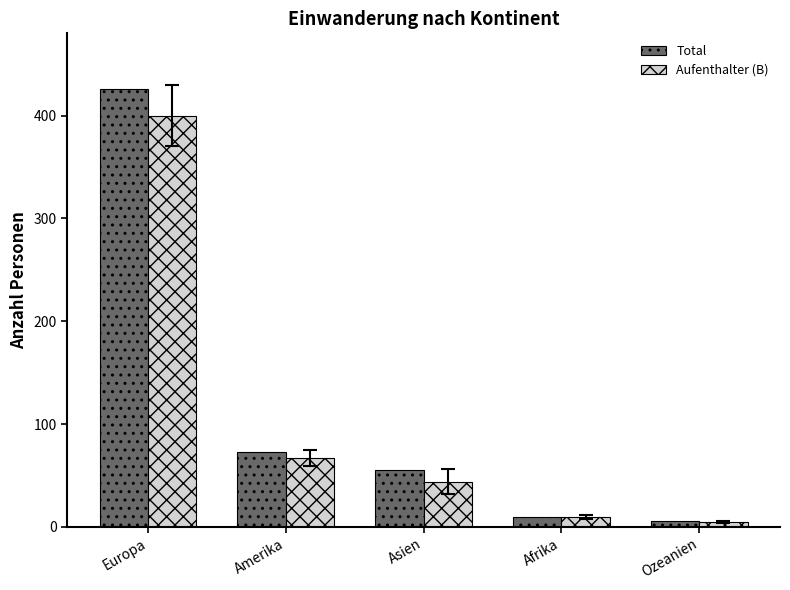

Reading left to right, transcribe all the data shown in this chart.

Total: 426	73	55	10	6
Aufenthalter (B): 400	67	44	10	5